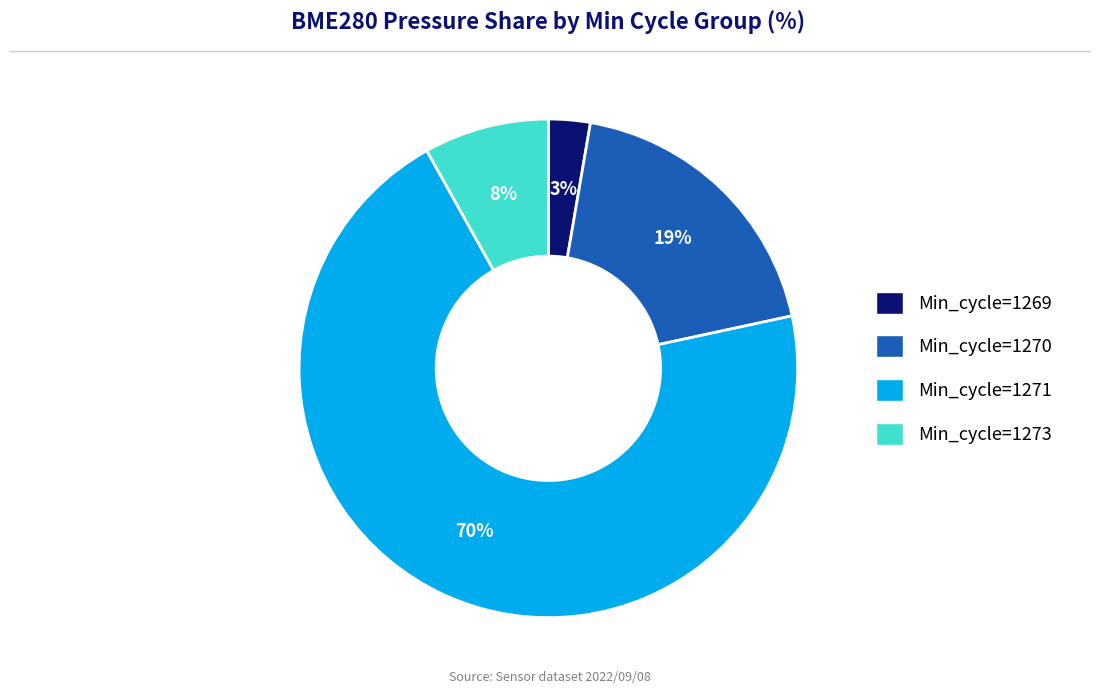

Is there any slice that represents more than half of the pie?

Yes